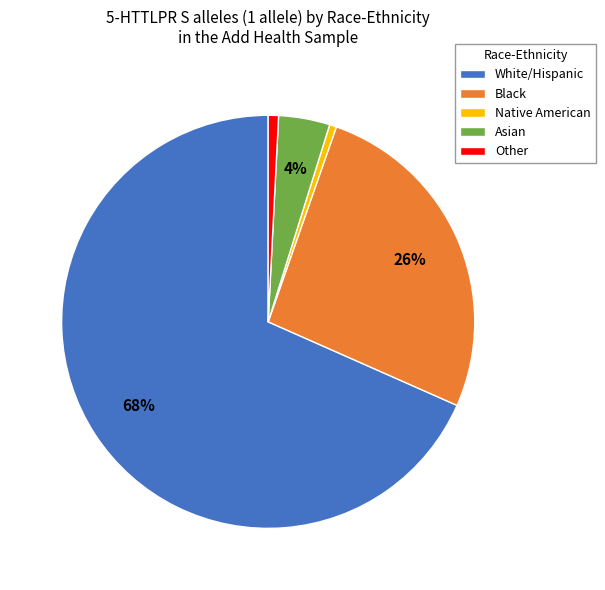

How many segments does this pie chart have?

5